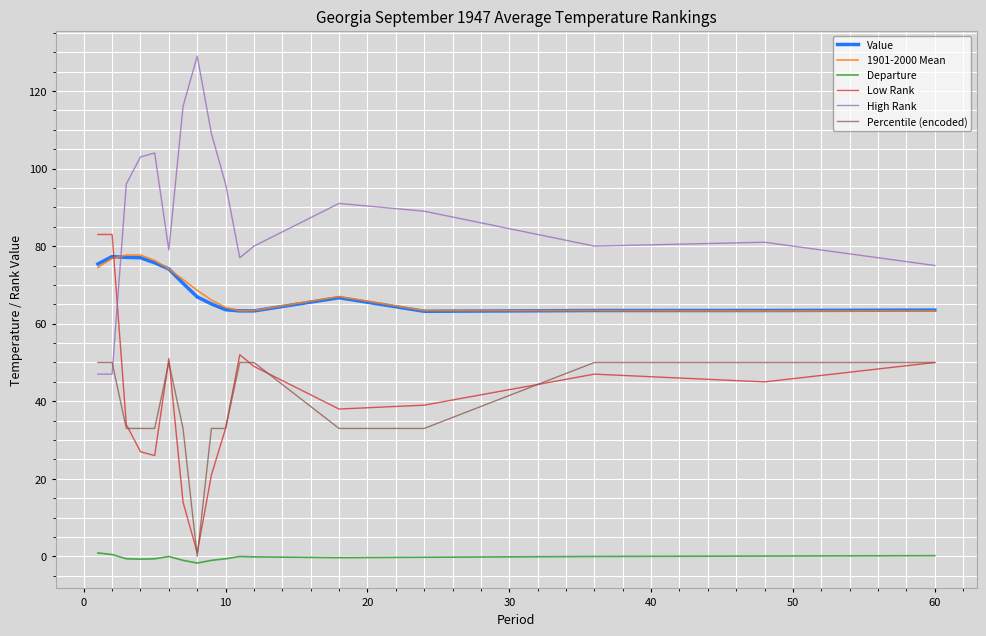

What is the highest value of the Percentile (encoded) series?

50.0